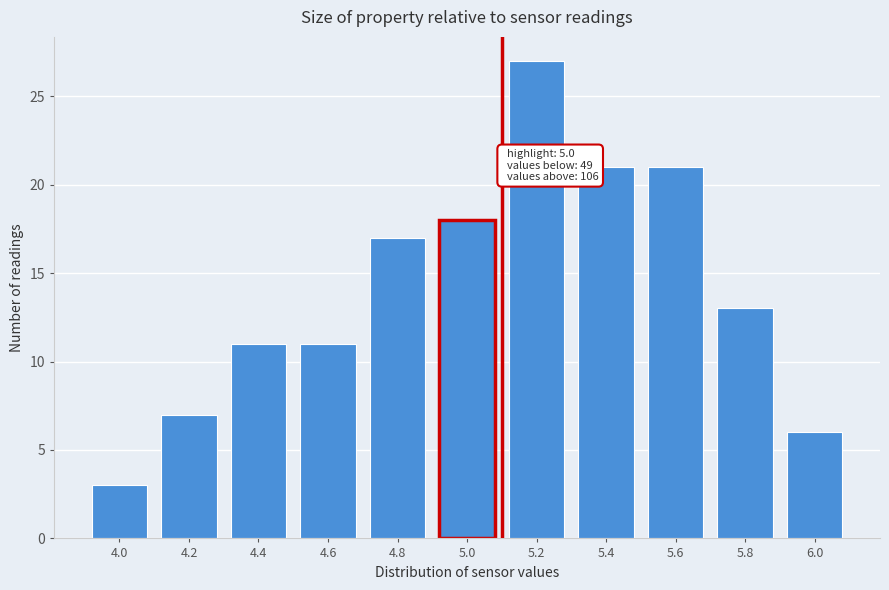

Reading right to left, transcribe all the data shown in this chart.

6	13	21	21	27	18	17	11	11	7	3